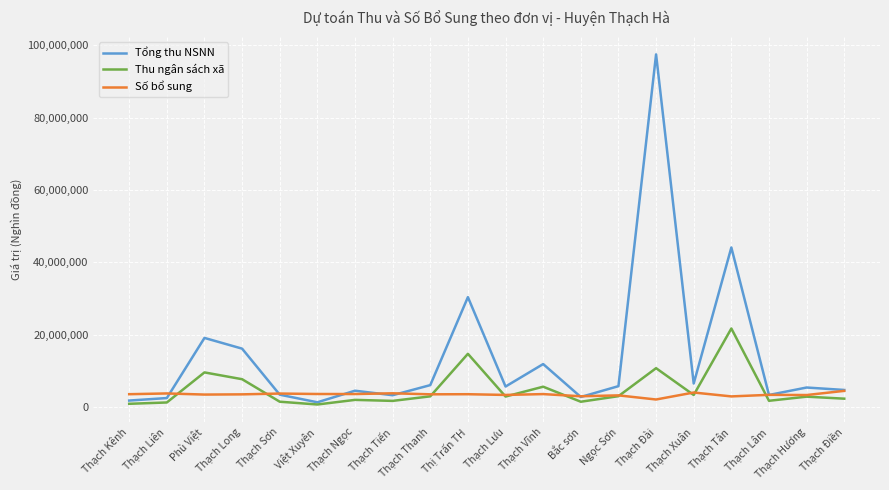

The value of Tổng thu NSNN at Thị Trấn TH is 30349600. True or false?

True